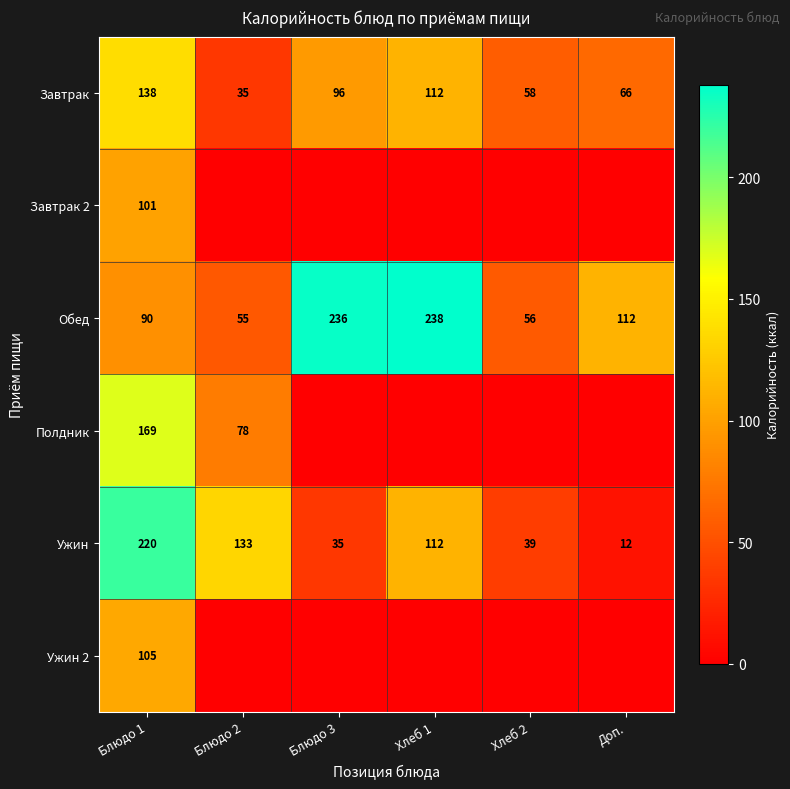

At which label is Обед closest to 146?

Доп.